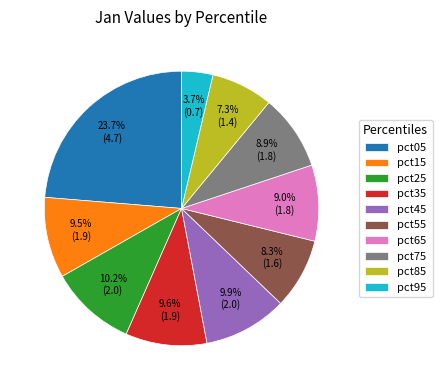

What percentage do pct05 and pct85 together represent?

31.0%